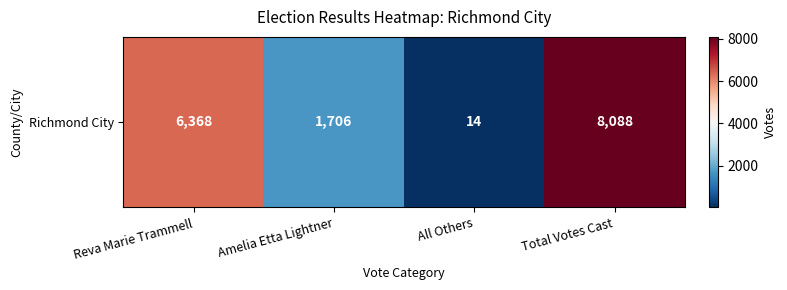

Which has a higher value, Reva Marie Trammell or All Others?

Reva Marie Trammell